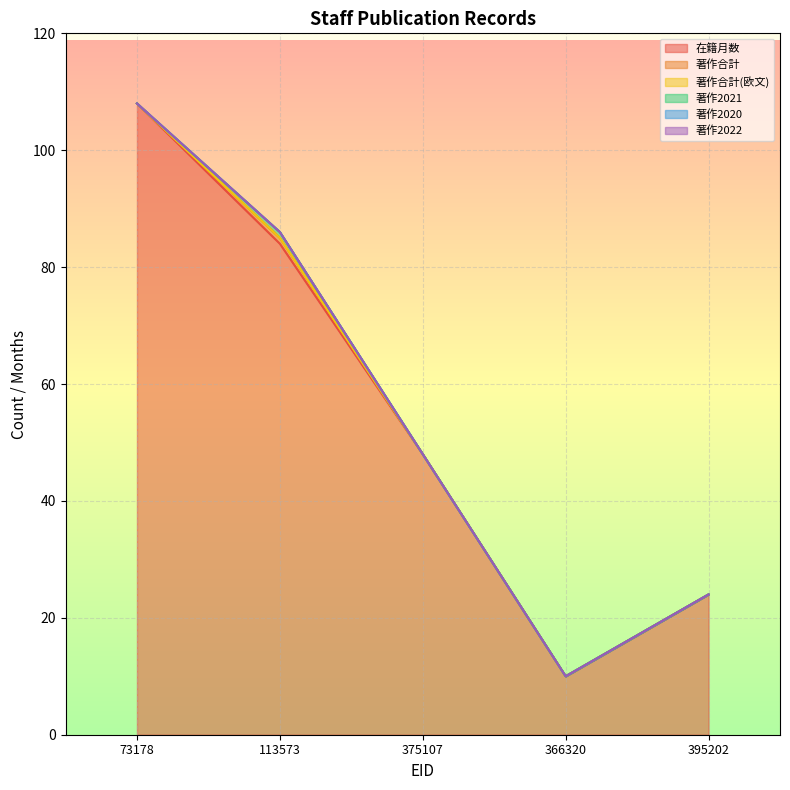

Reading right to left, extract all data points from this chart.

在籍月数: 395202=24	366320=10	375107=48	113573=84	73178=108
著作合計: 395202=0	366320=0	375107=0	113573=1	73178=0
著作合計(欧文): 395202=0	366320=0	375107=0	113573=0	73178=0
著作2021: 395202=0	366320=0	375107=0	113573=1	73178=0
著作2020: 395202=0	366320=0	375107=0	113573=0	73178=0
著作2022: 395202=0	366320=0	375107=0	113573=0	73178=0